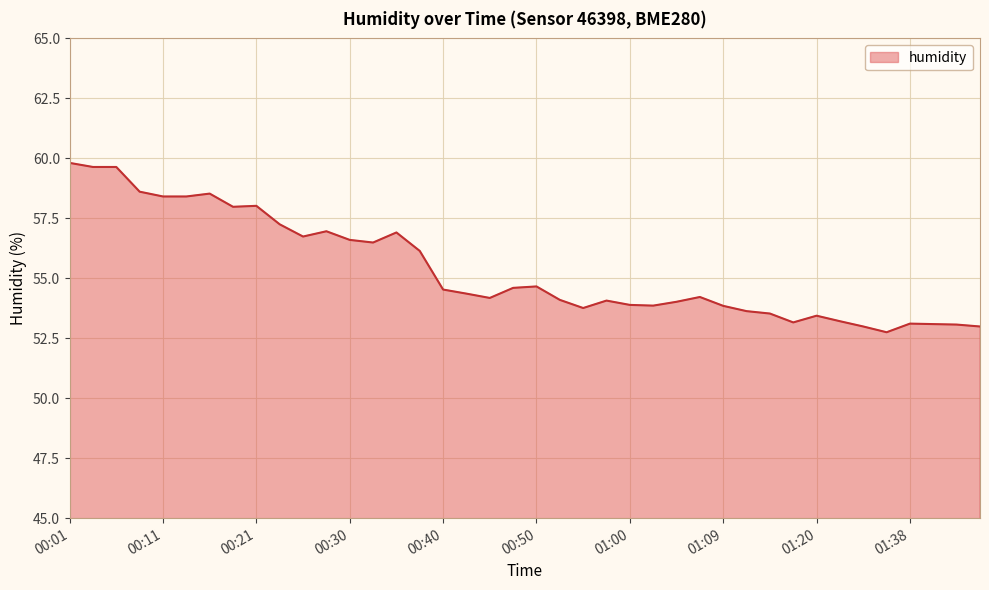

What is the greatest value displayed?

59.8